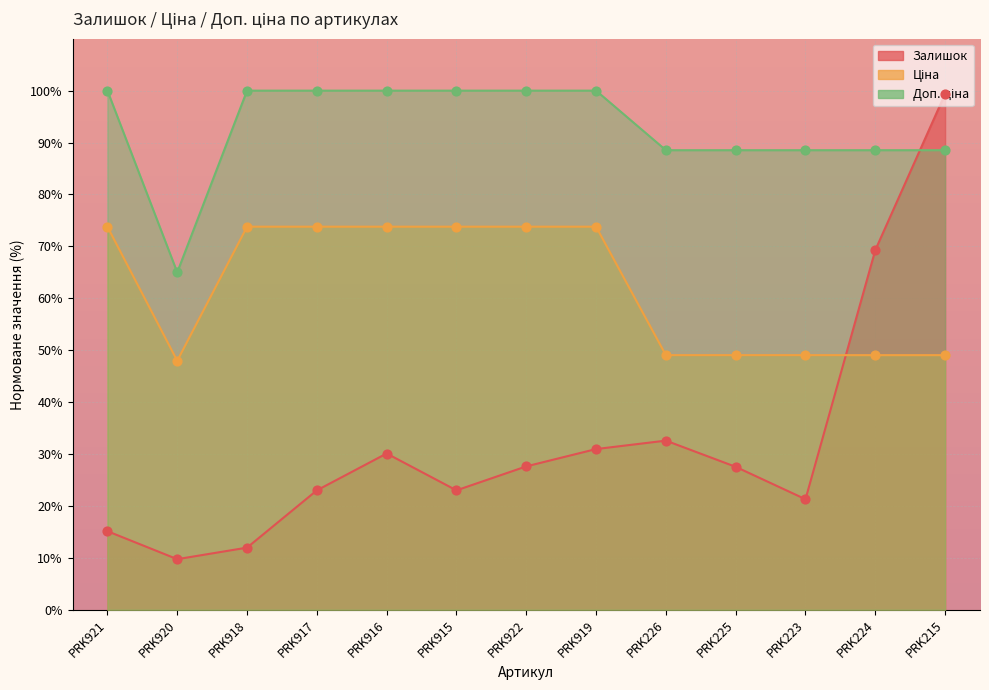

At how many categories does at least one series exceed 49?

13